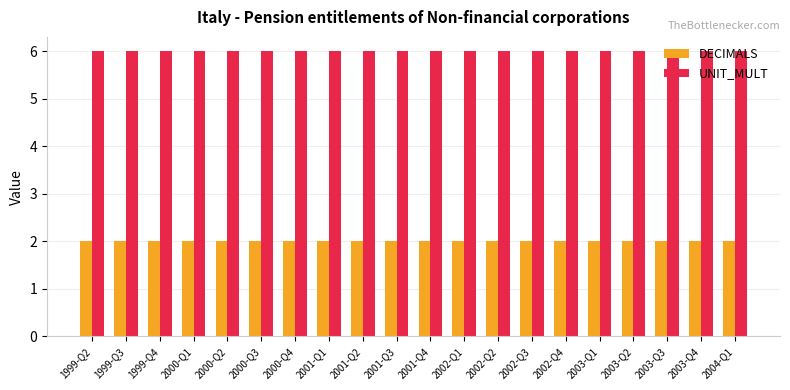

True or false: UNIT_MULT has a value of 10 at 2001-Q1.

False